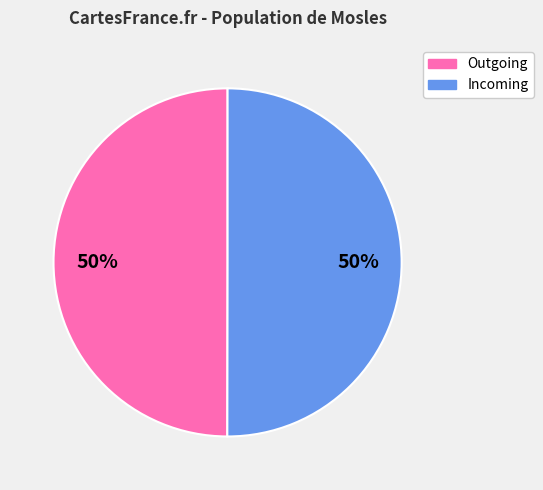

To the nearest percent, what is the combined percentage of Incoming and Outgoing?

100%